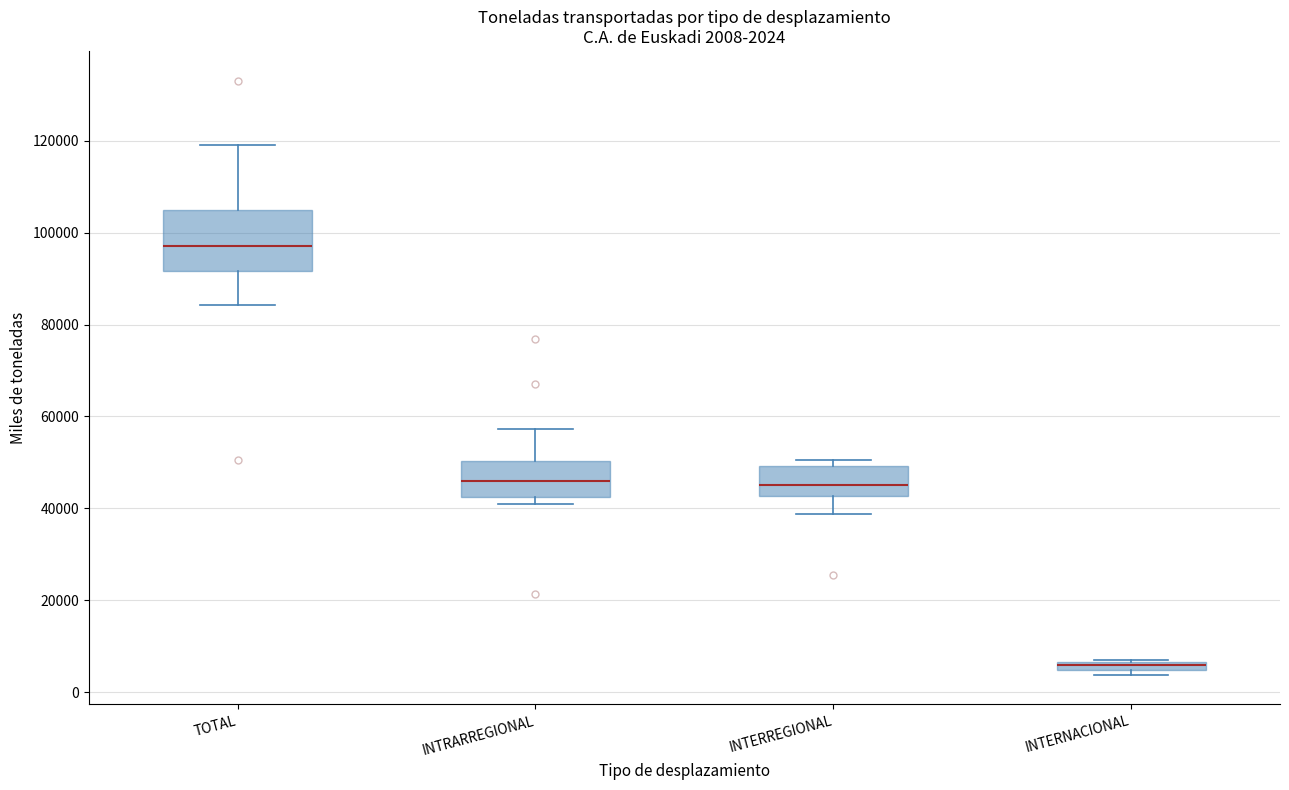

Comparing the boxes themselves (not the whiskers), which one is the tallest?

TOTAL